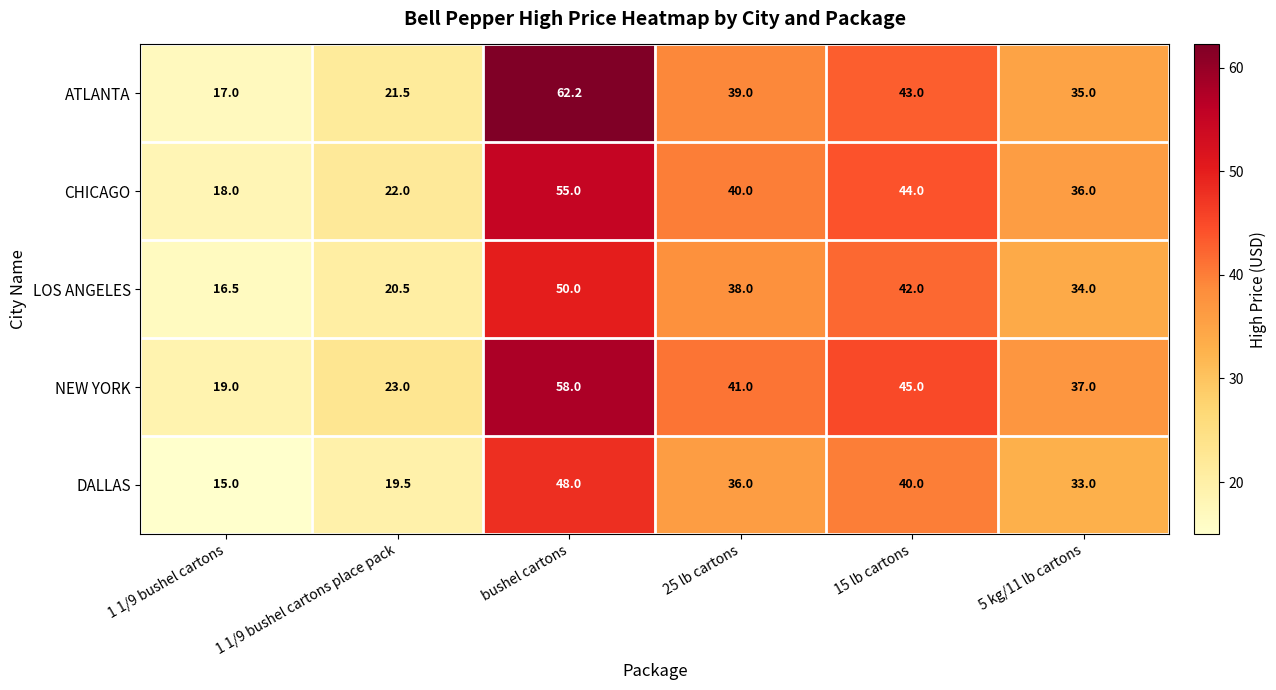

What is the total value across all series at 25 lb cartons?

194.0